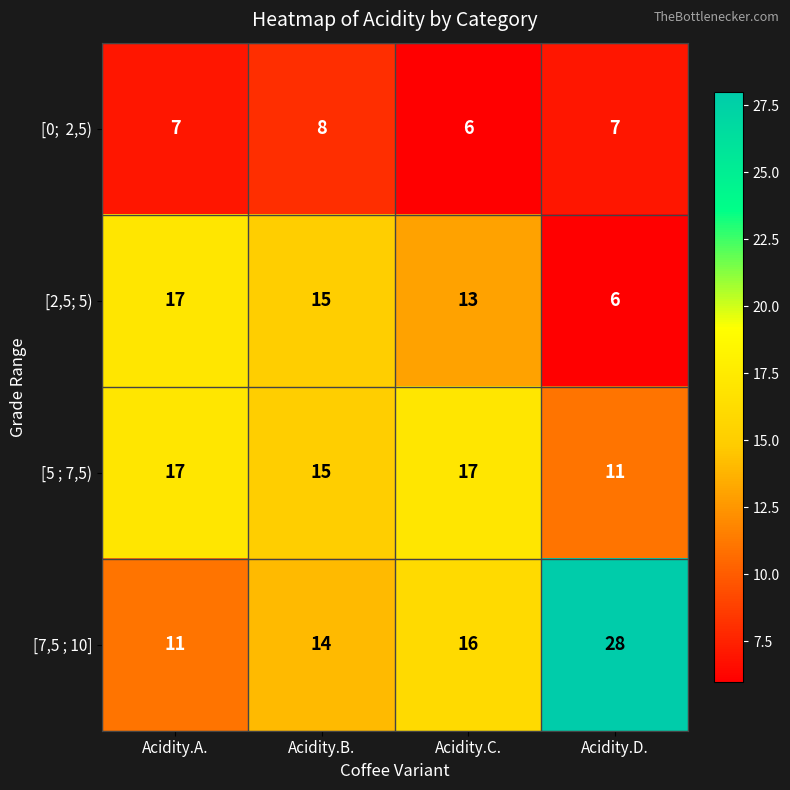

List the labels in order of [7,5 ; 10] value, largest first.

Acidity.D., Acidity.C., Acidity.B., Acidity.A.